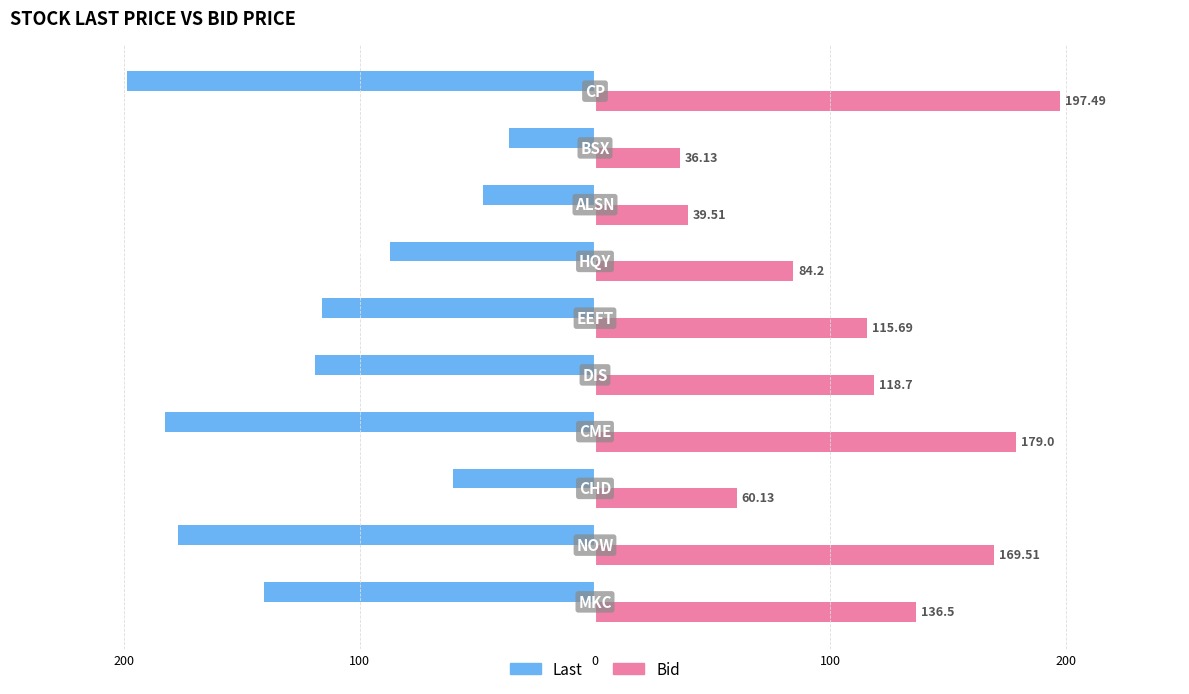

What is the sum of all Bid values?

1136.9